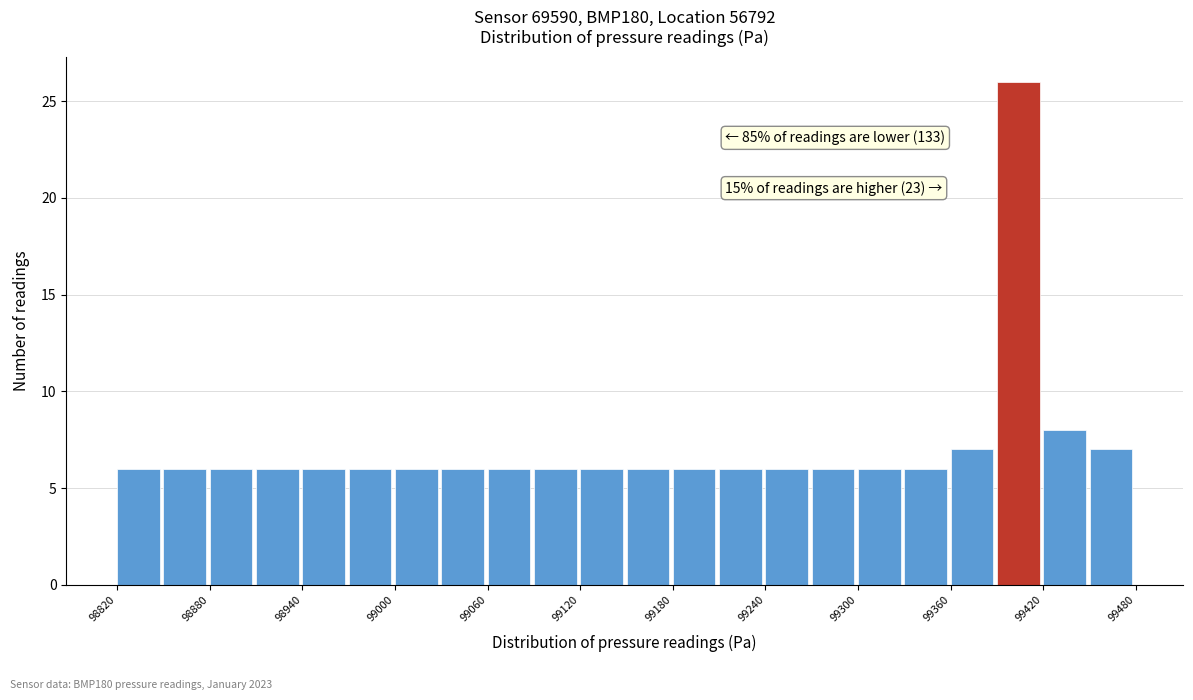

Read against the x-axis, roughly where is the centre of the tallest bar?

99400